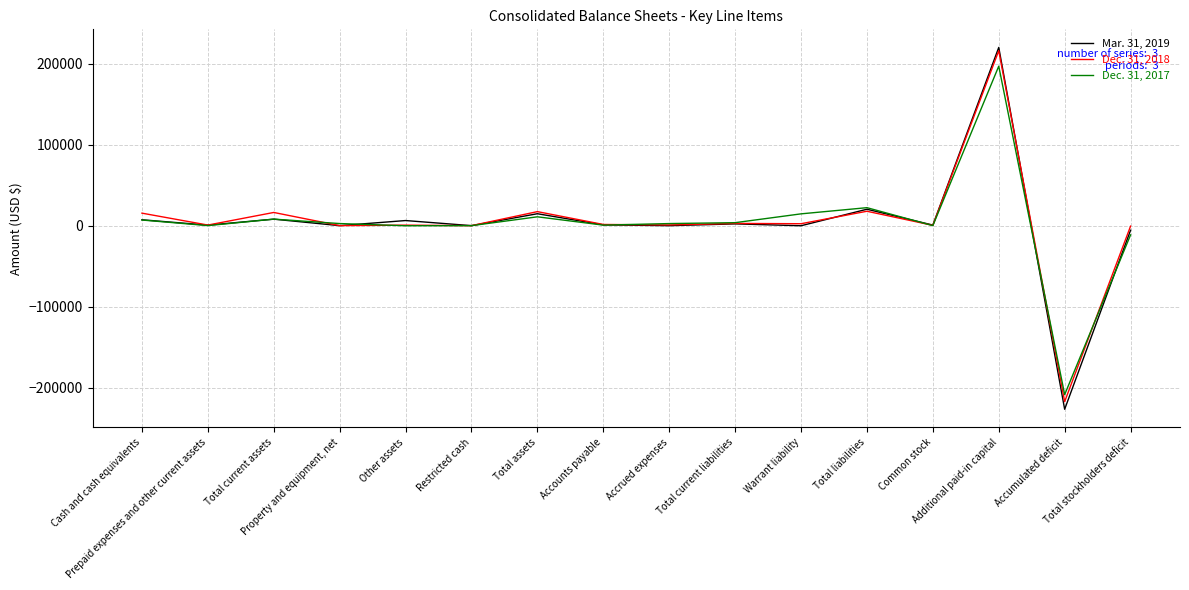

Which series has the largest range (max minus min)?

Mar. 31, 2019